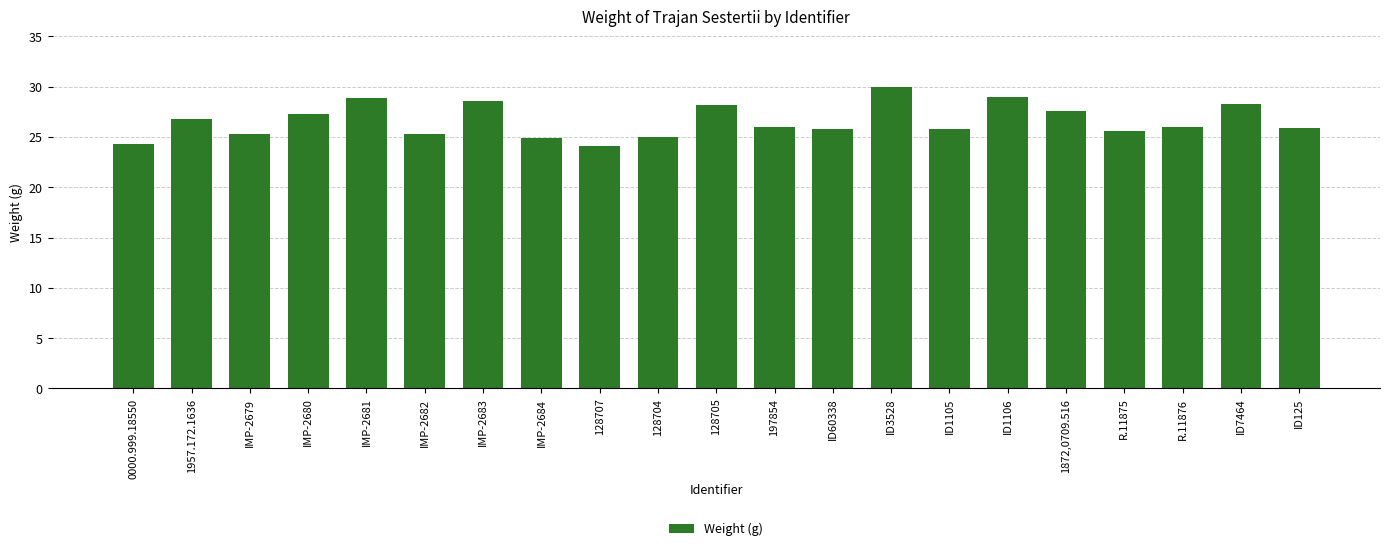

The chart shows a value of 28.9 at IMP-2681. True or false?

True